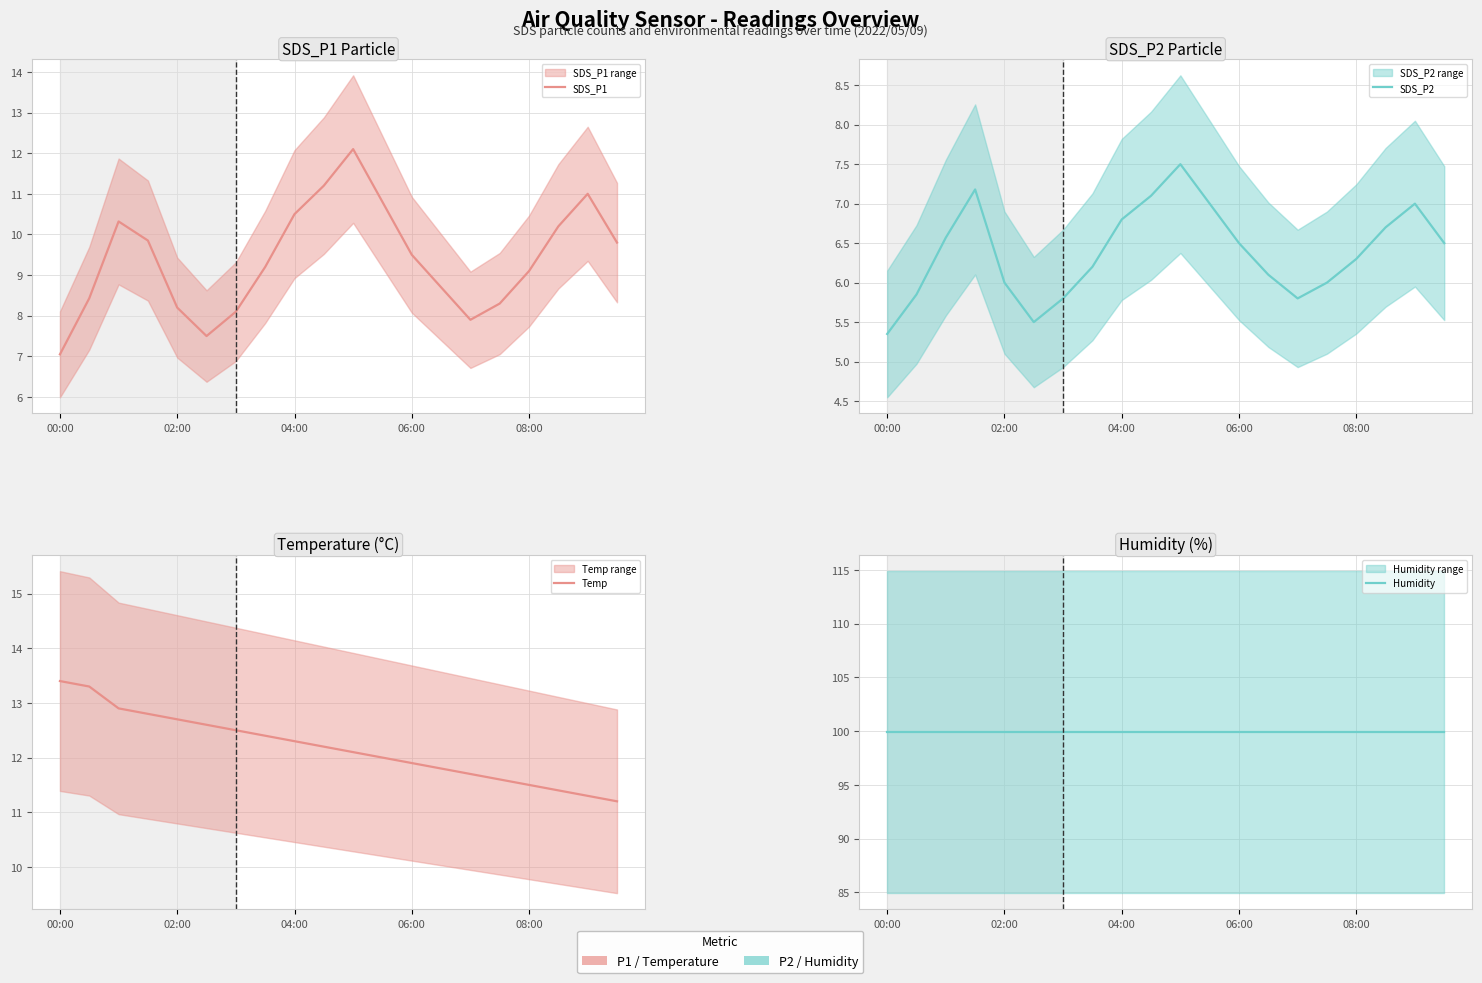

Is it true that Temp equals 12.5 at 6?

True